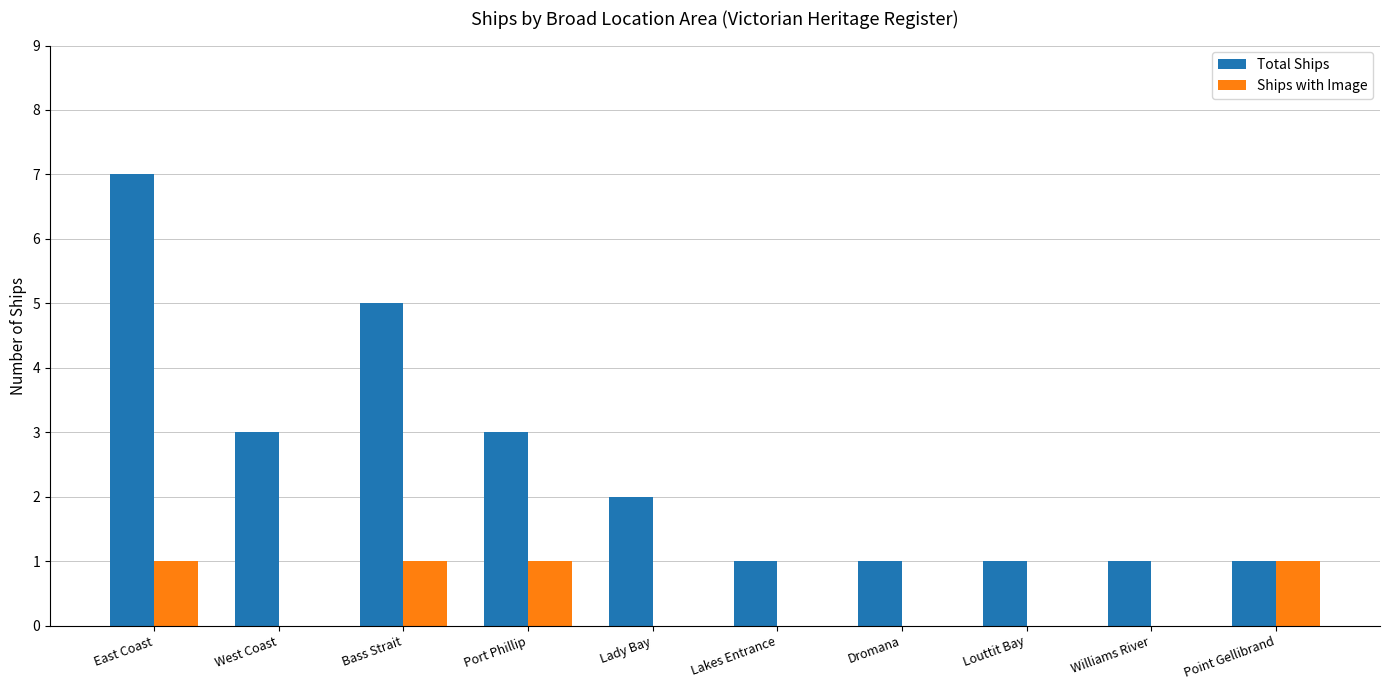

What is the highest value of the Ships with Image series?

1